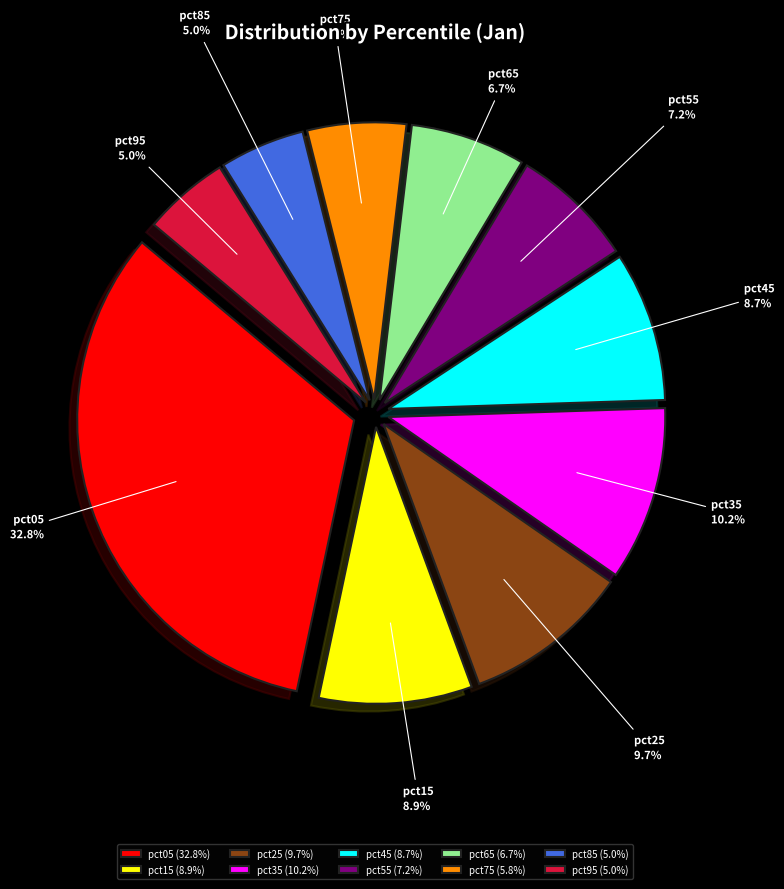

Between pct75 and pct35, which is larger?

pct35